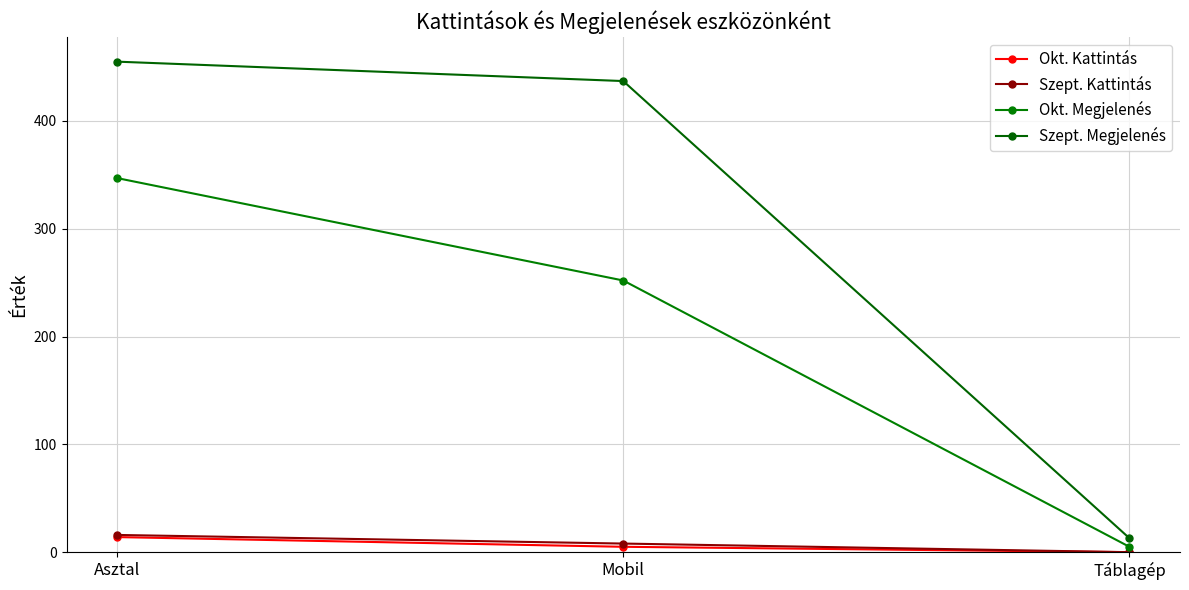

What is the difference between the maximum and second lowest values in the Okt. Kattintás series?

9